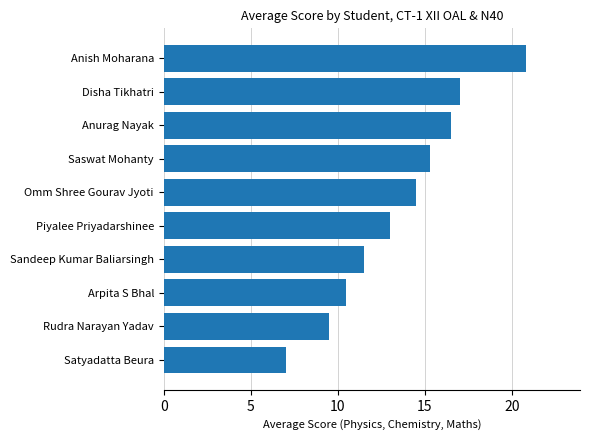

Which category has the highest value across all series?

Anish Moharana